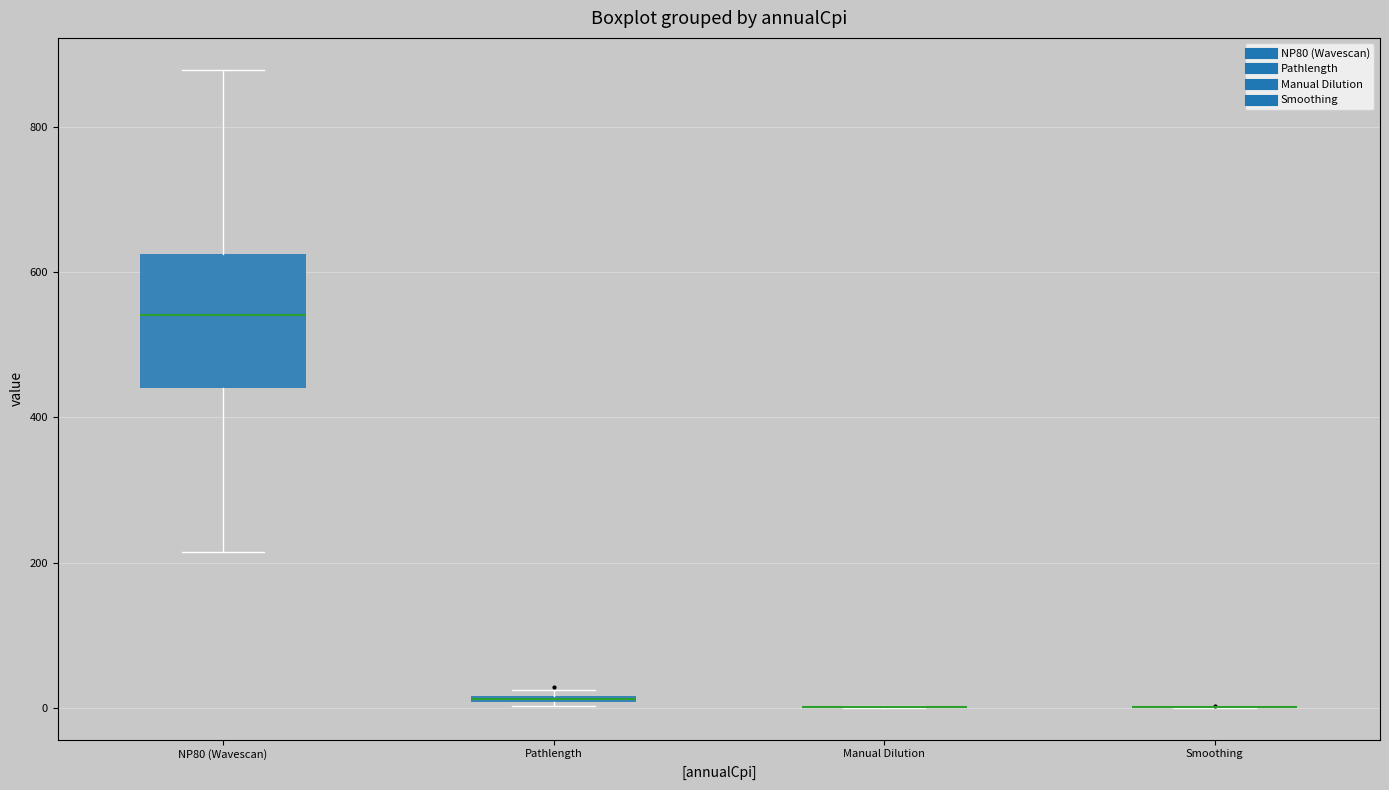

Comparing the boxes themselves (not the whiskers), which one is the tallest?

NP80 (Wavescan)